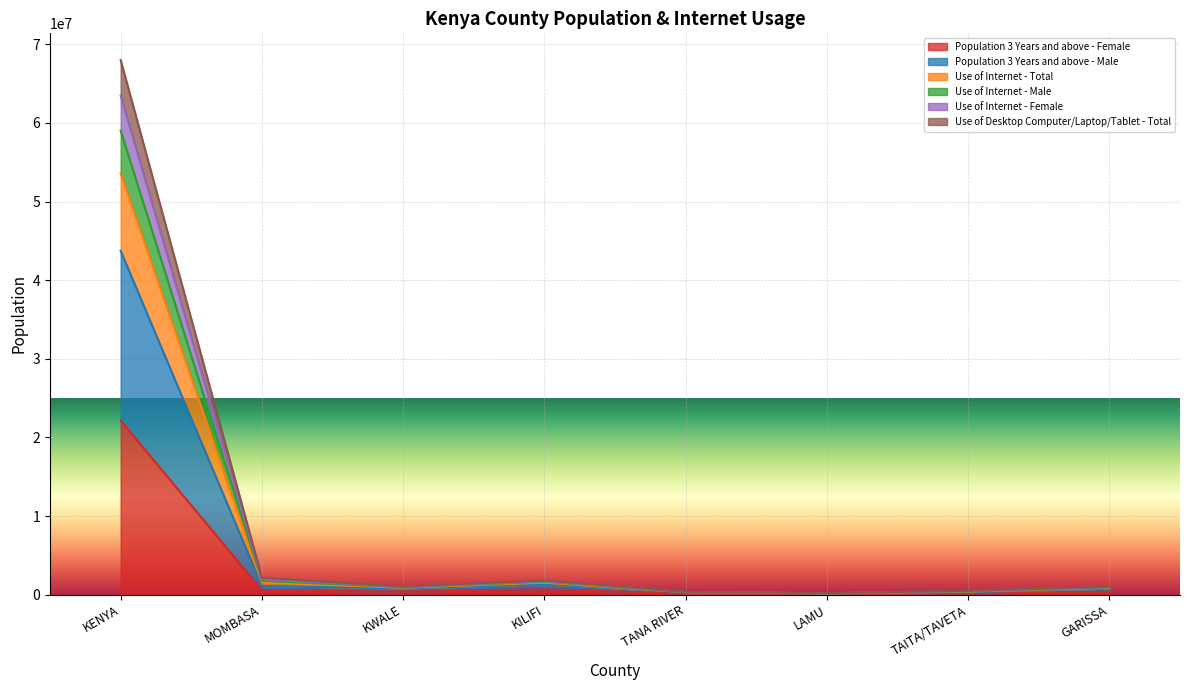

Which series changed the most between TANA RIVER and GARISSA?

Use of Internet - Total